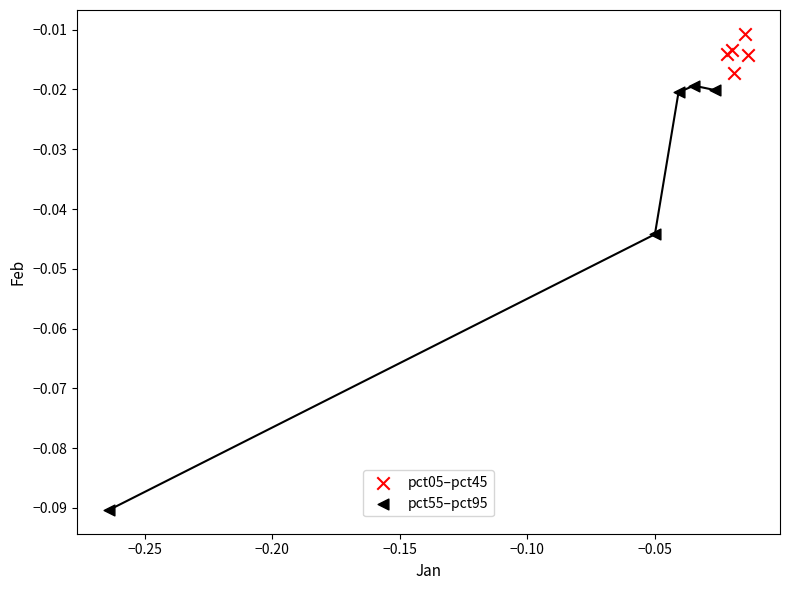

Which series has the largest Y range (max minus min)?

pct55–pct95